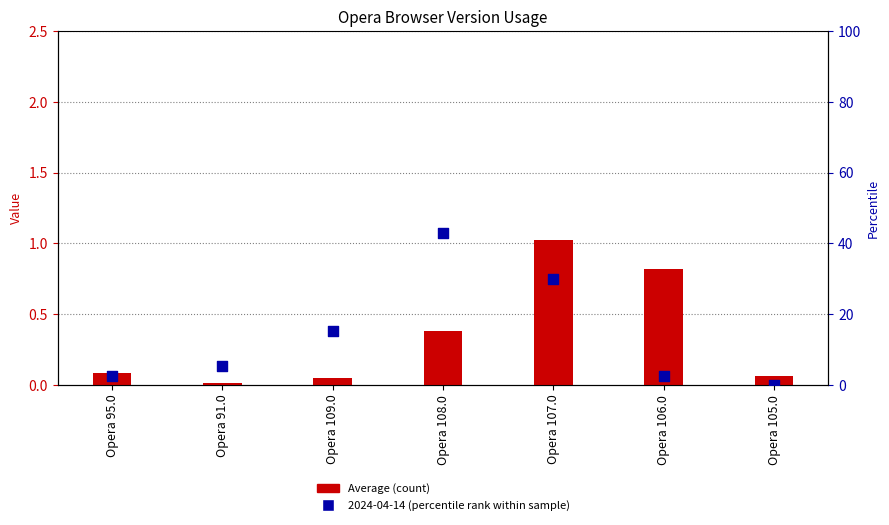

Is the value of Average at Opera 106.0 greater than the value of 2024-04-14 (percentile rank) at Opera 105.0?

Yes